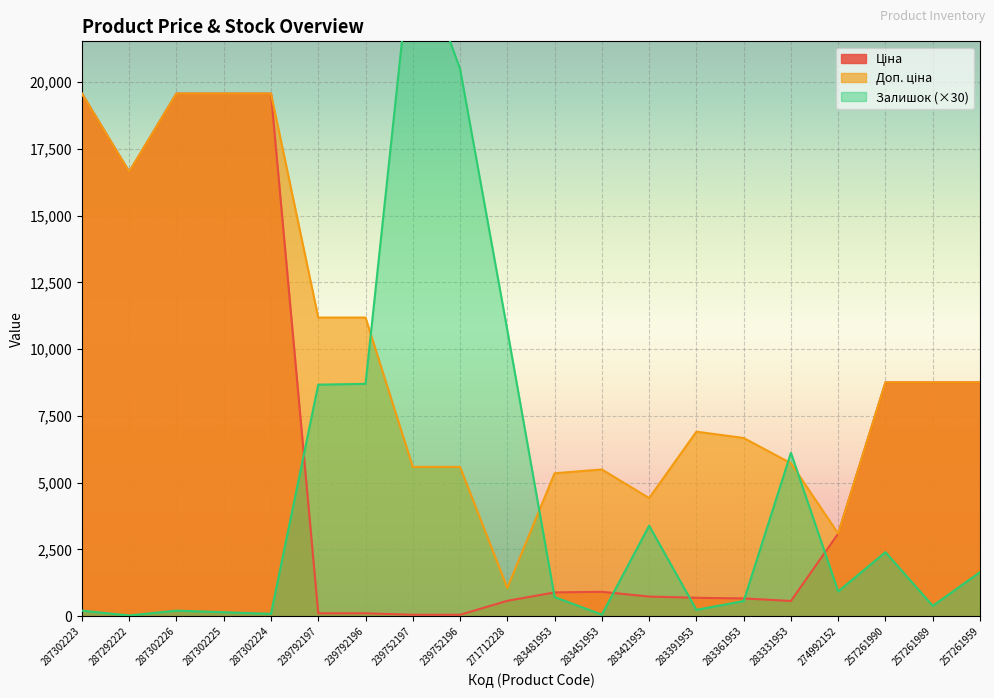

The Ціна series shows 459.4 at 283451953. True or false?

False